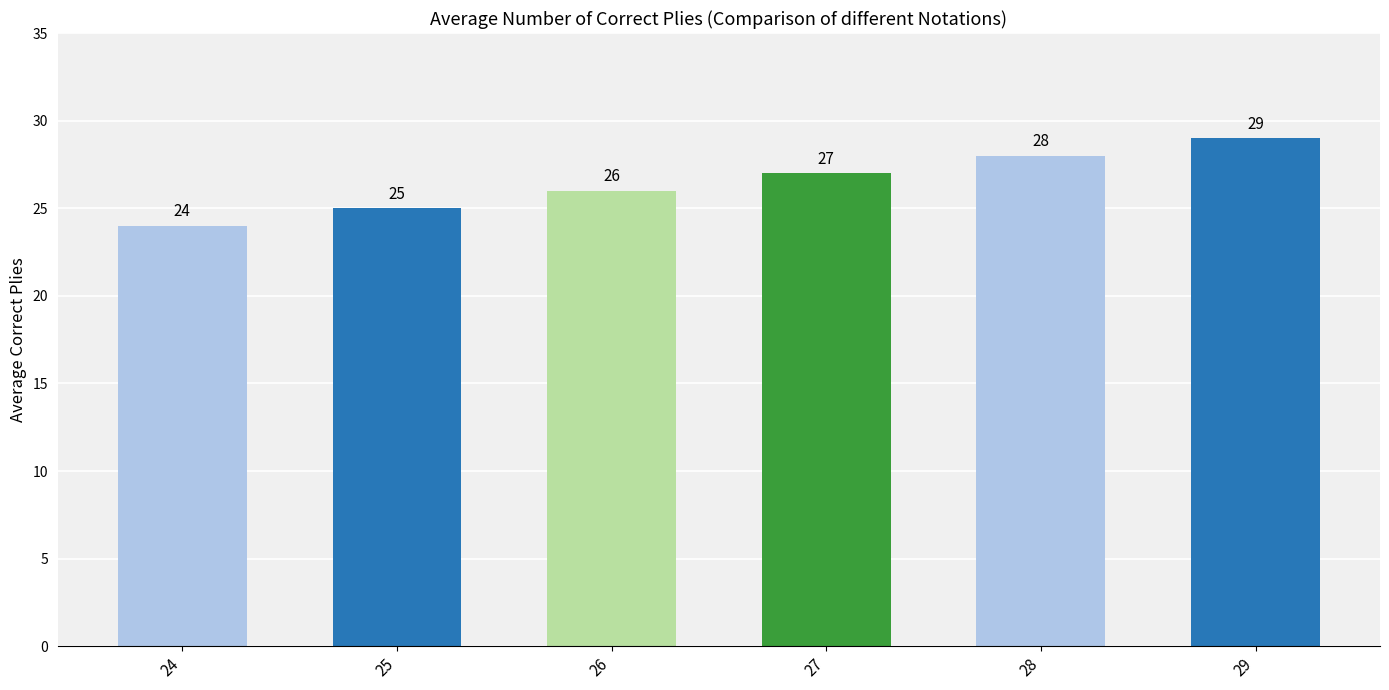

Read the value at 28.

28